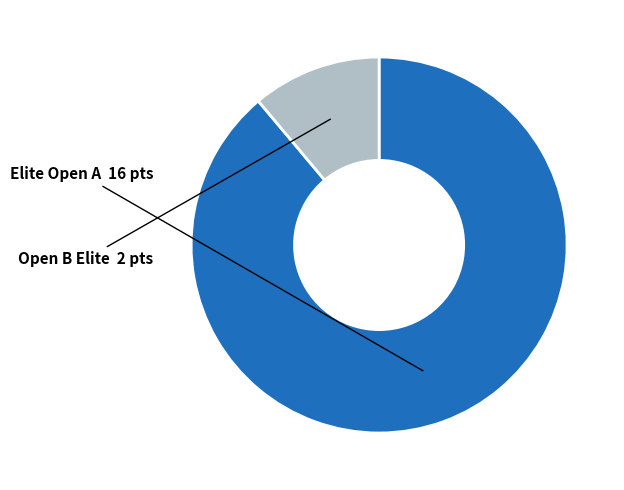

Does any single category account for the majority?

Yes